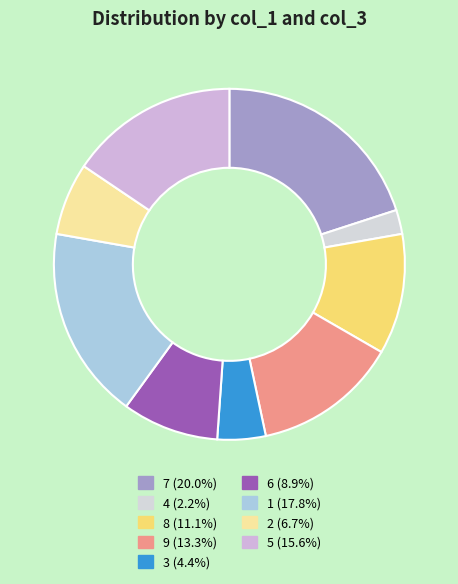

Approximately how many times larger is the value at 8 compared to 6?

1.2